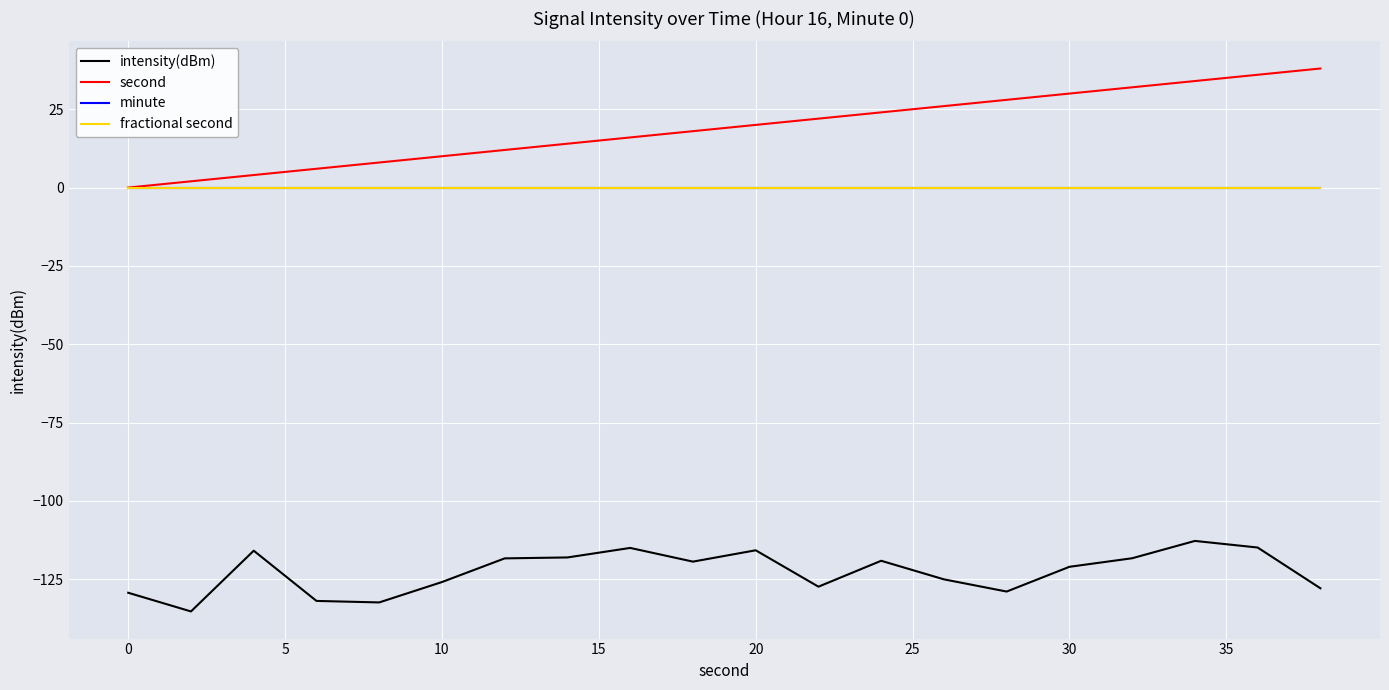

Does the chart display data point markers on the line(s)?

No